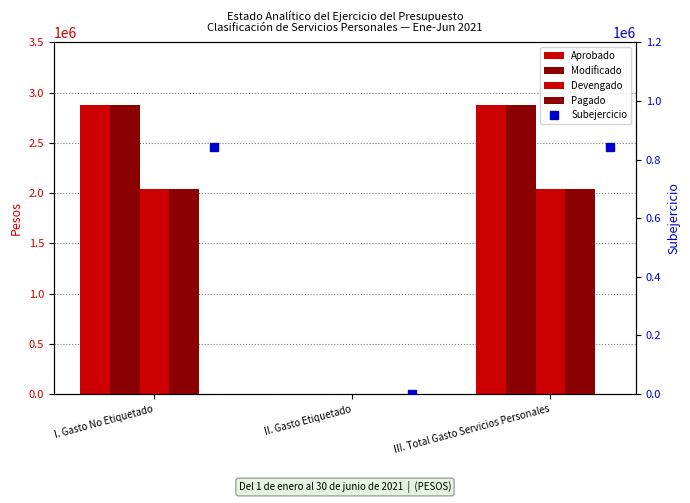

Rank the series at II. Gasto Etiquetado from highest to lowest value.

Aprobado, Modificado, Devengado, Pagado, Subejercicio